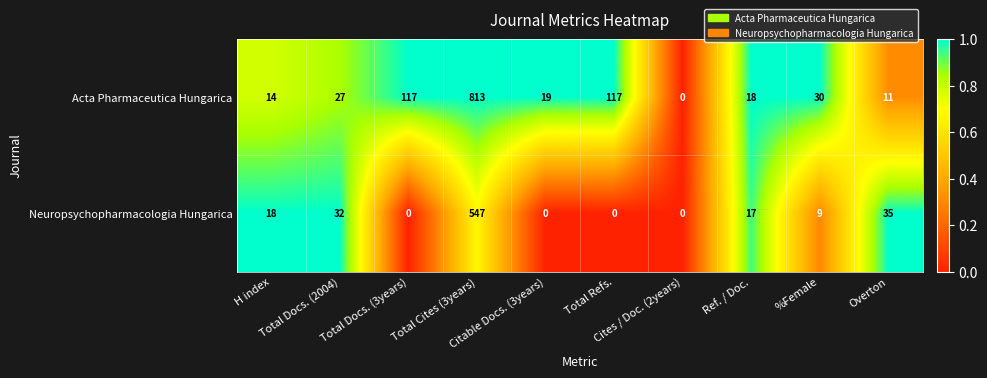

What is the difference between the maximum and second lowest values in the Neuropsychopharmacologia Hungarica series?

547